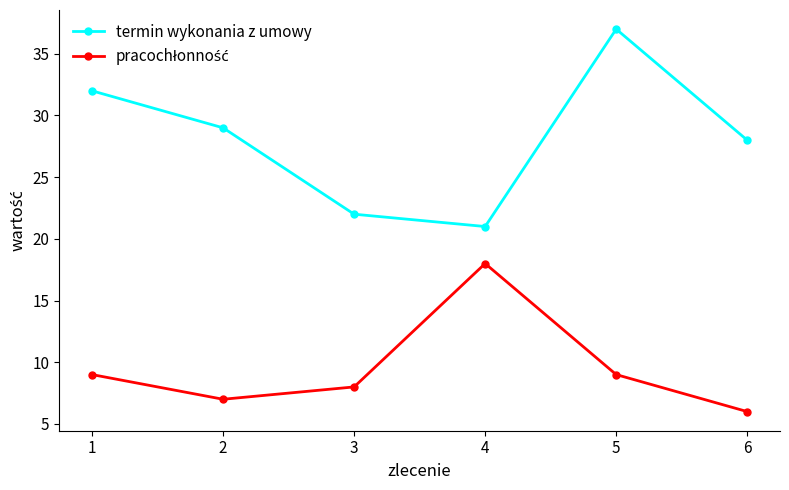

At which category does termin wykonania z umowy reach its first local peak?

5